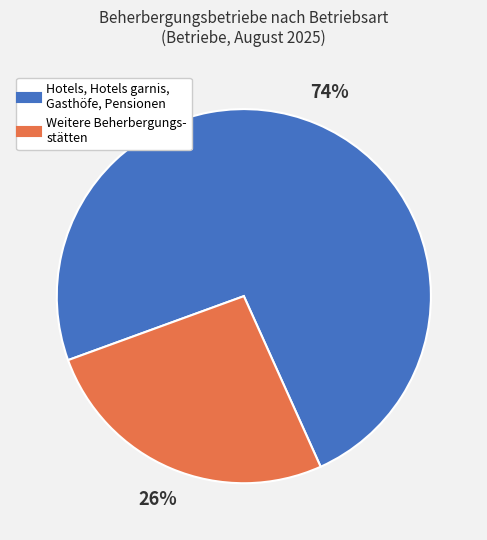

To the nearest percent, what is the average slice percentage?

50%